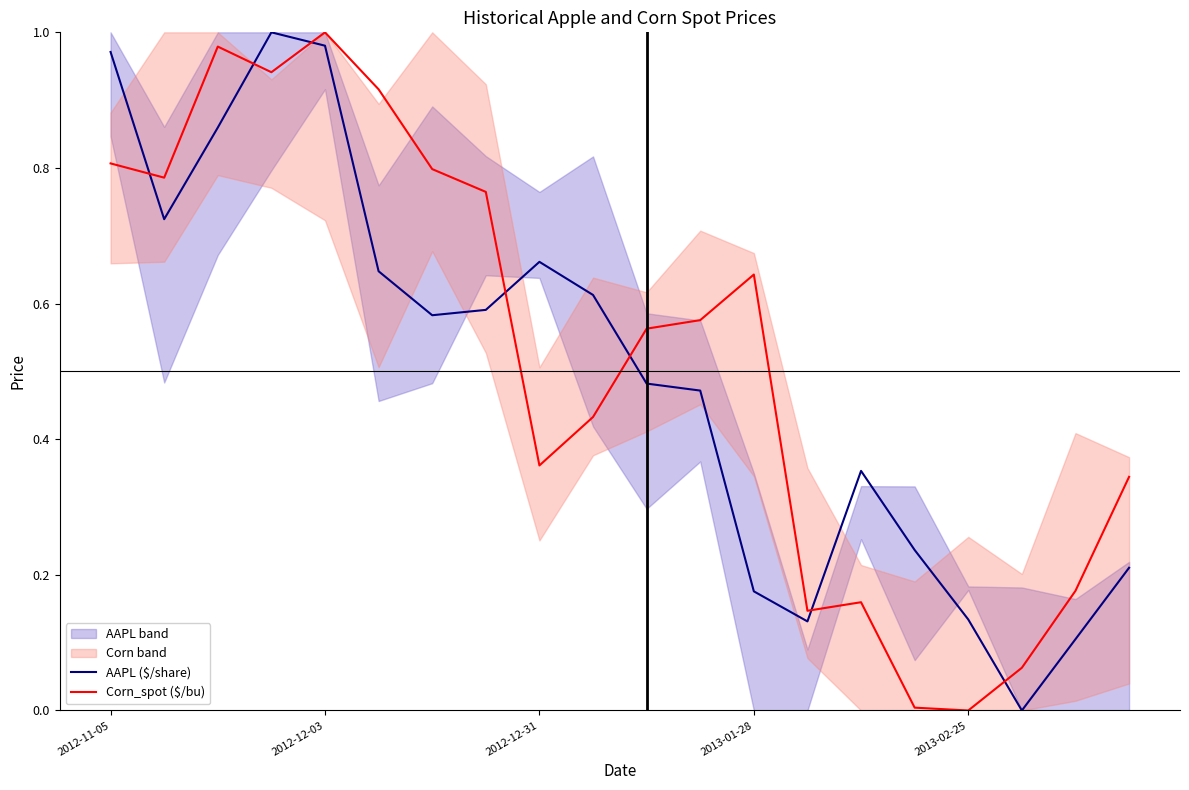

Which series ends up on top after the final intersection of Corn_spot ($/bu) and AAPL ($/share)?

Corn_spot ($/bu)